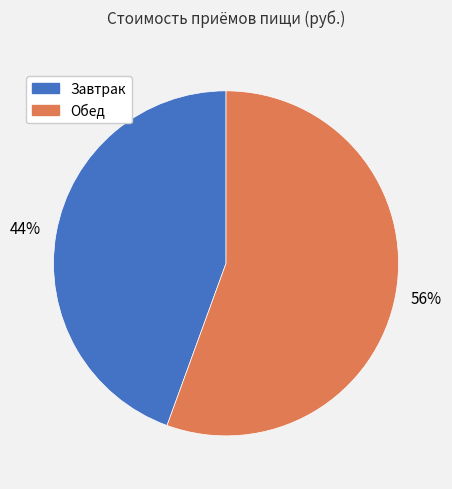

What is the majority slice?

Обед